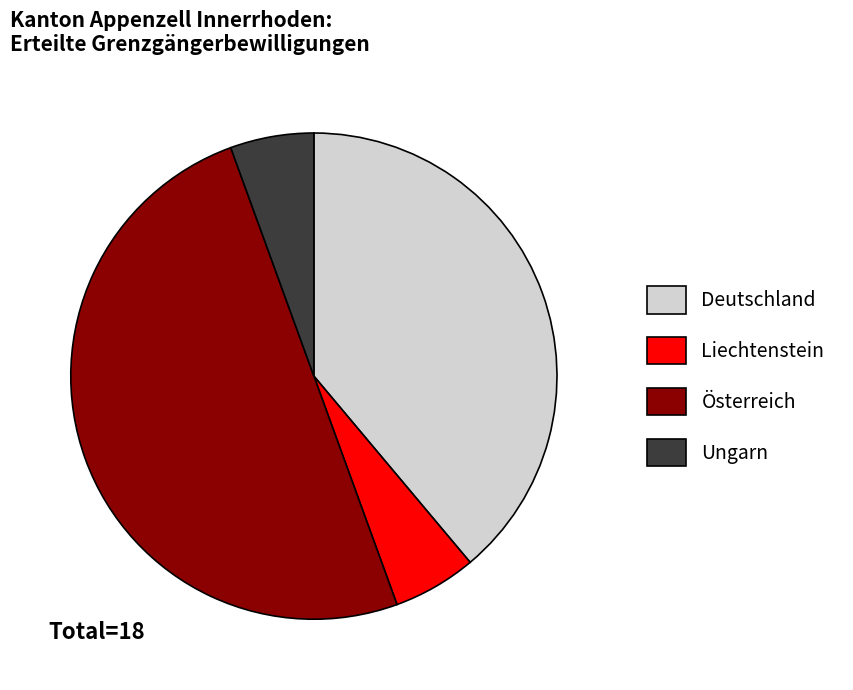

Is Liechtenstein the majority of the pie?

No